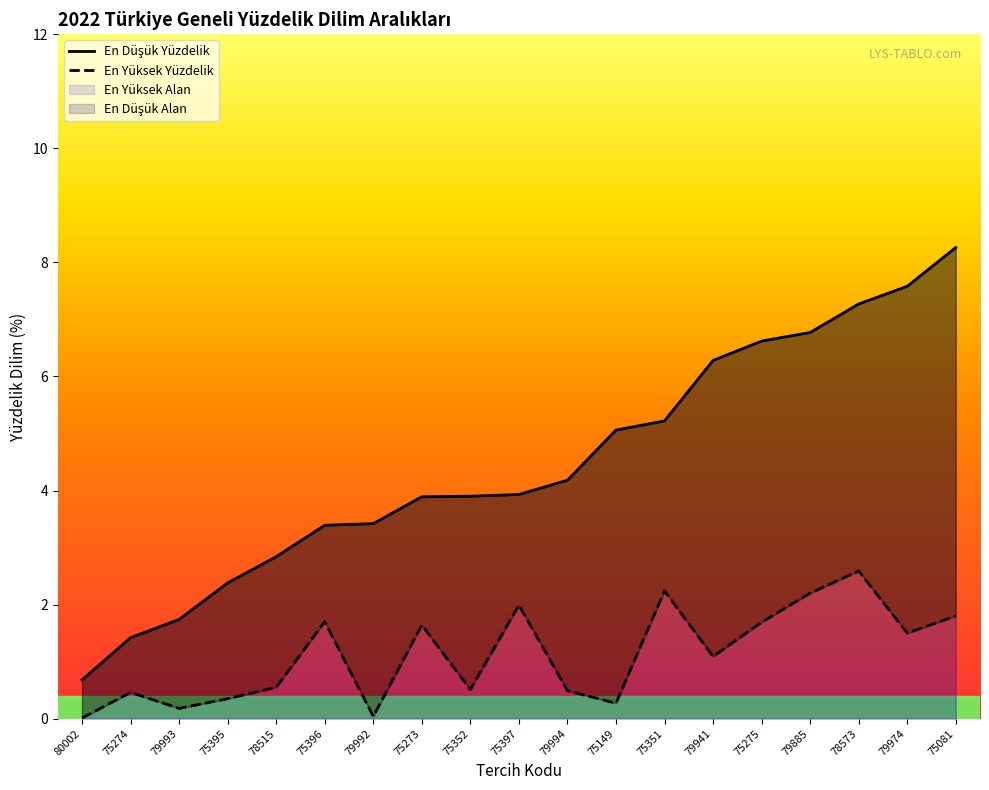

True or false: En Düşük Yüzdelik has a value of 4.2 at 79994.

True